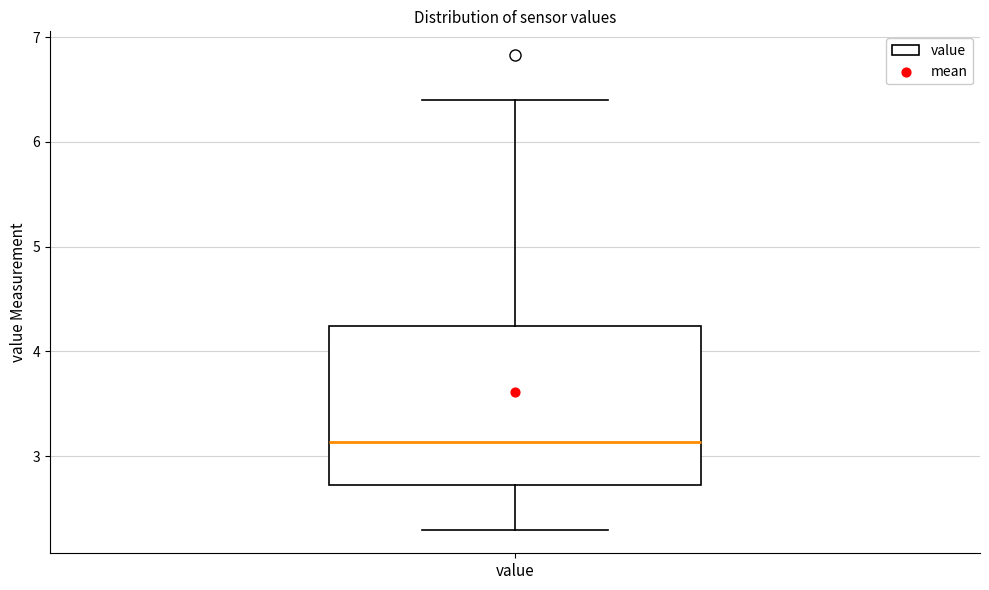

Where does the upper whisker of the box for value end on the y-axis? The values are not printed on the chart, so give them approximately, as read against the axis.

6.4